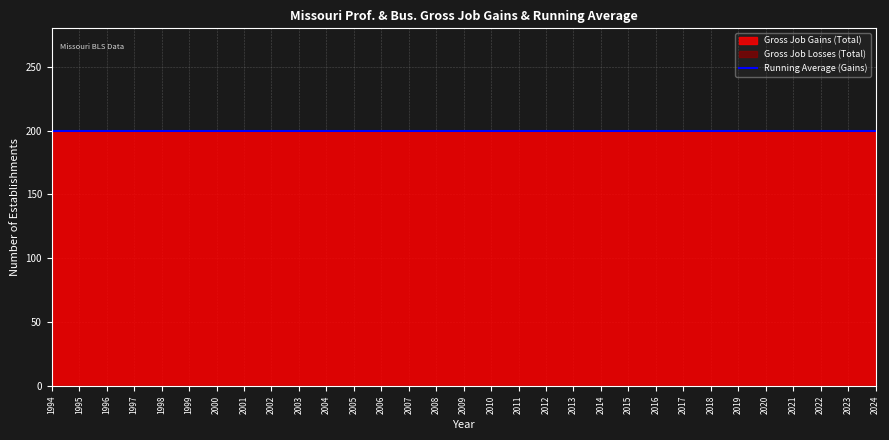

What is the sum of the Gross Job Gains (Total) values at 2009 and 1997?

400